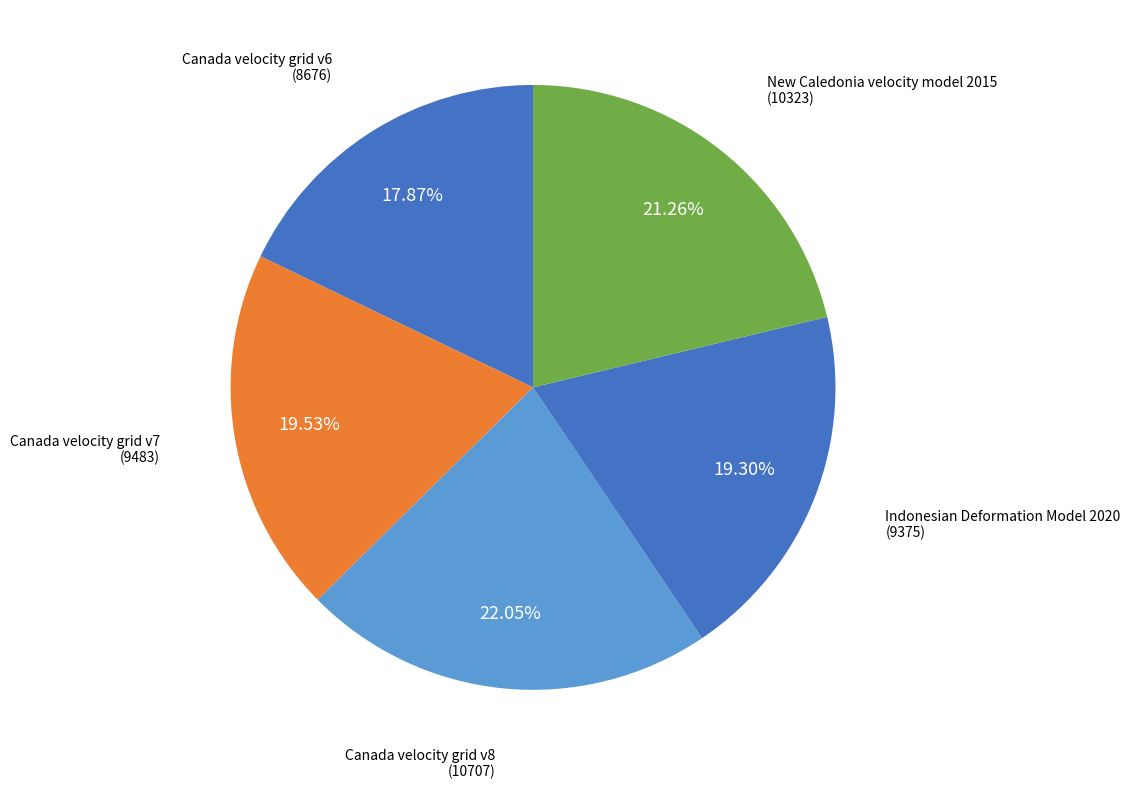

What is the smallest slice in the pie chart?

Canada velocity grid v6